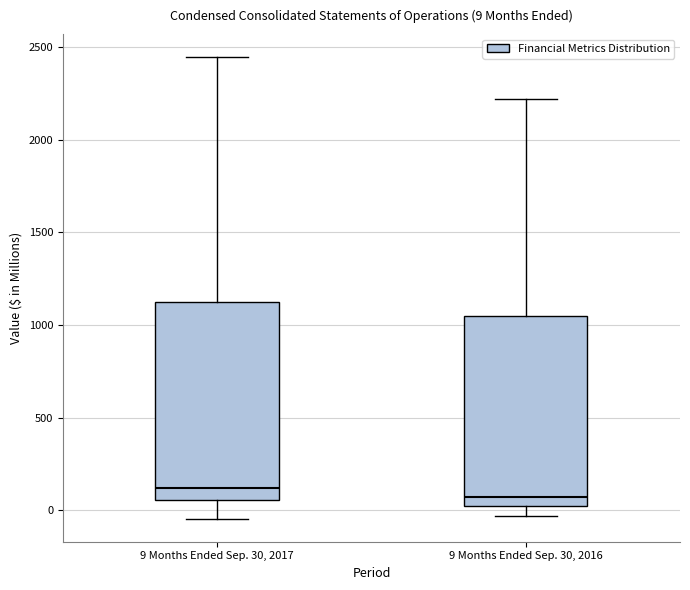

Which box has the highest median line?

9 Months Ended Sep. 30, 2017